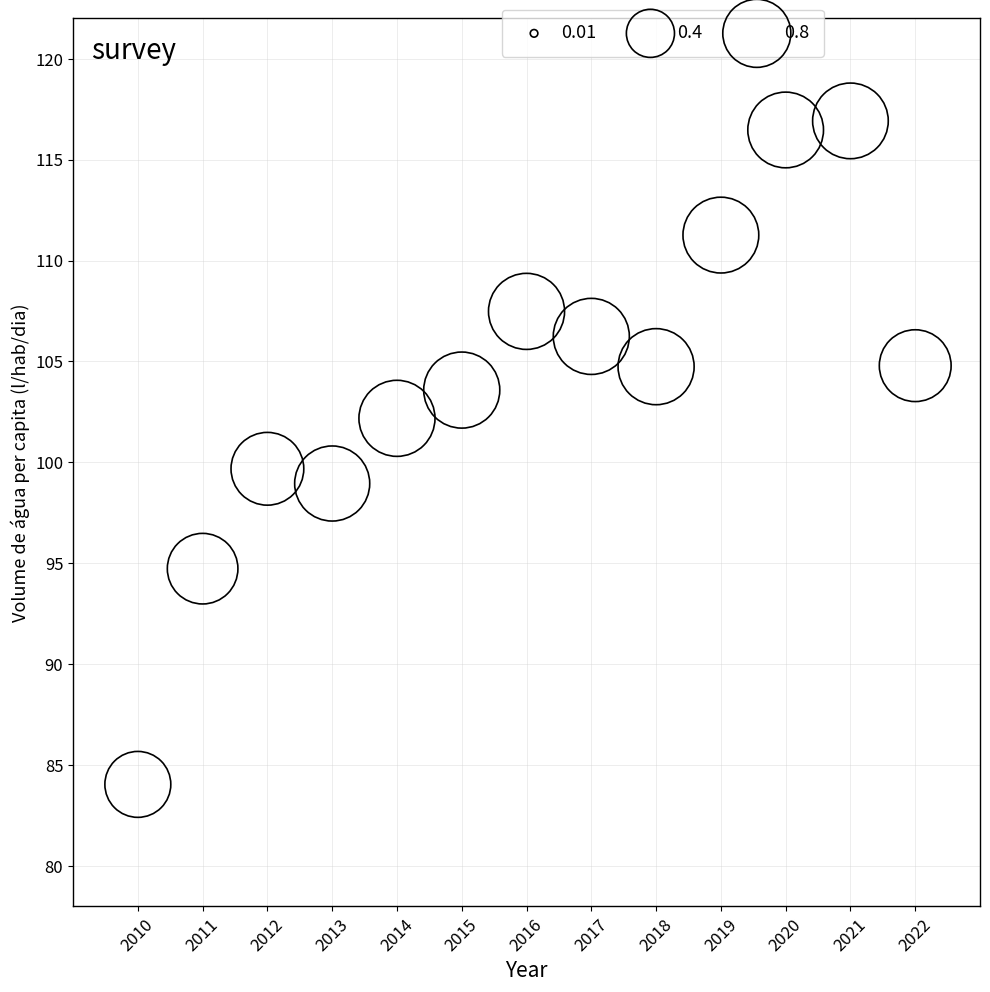

What is the range of Y values (max minus min)?

32.9